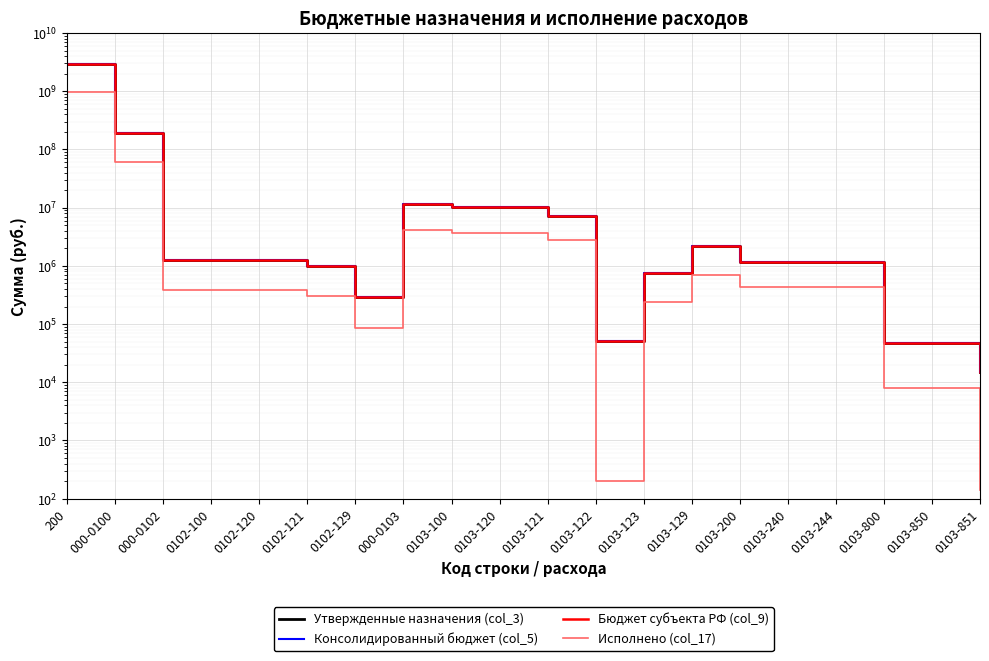

What is the highest value of the Утвержденные назначения (col_3) series?

2911646987.9